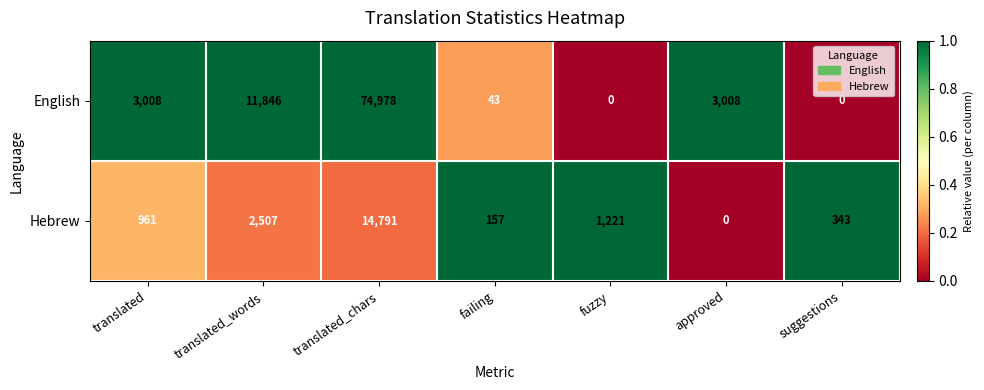

Rank the series by their average value, from lowest to highest.

Hebrew, English